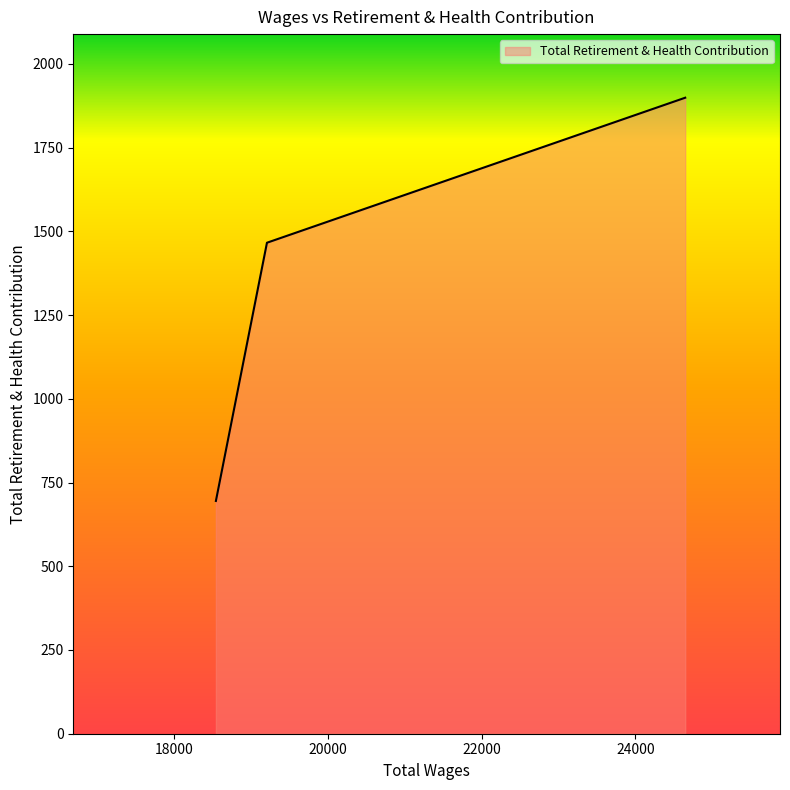

What is the average value?

1353